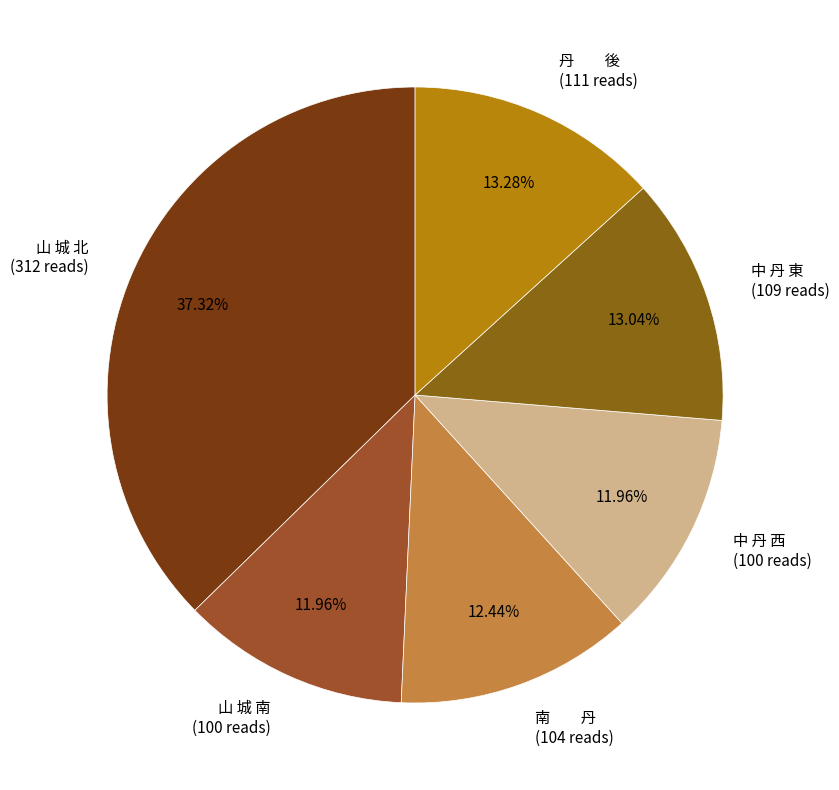

Which slice is the largest?

山 城 北